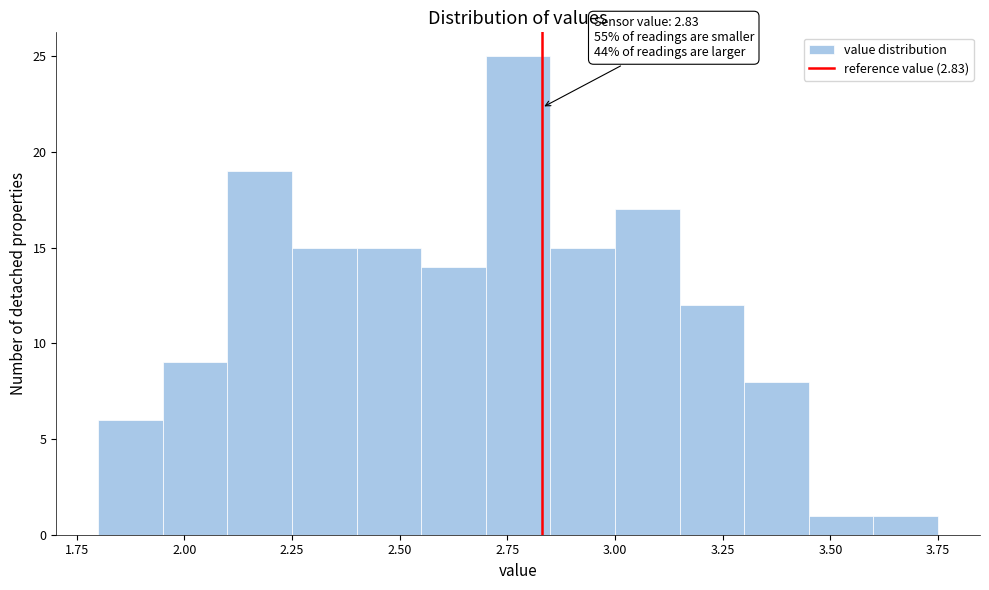

Around what value on the x-axis is the tallest bar? Give the approximate position of its centre, as read against the axis.

2.80